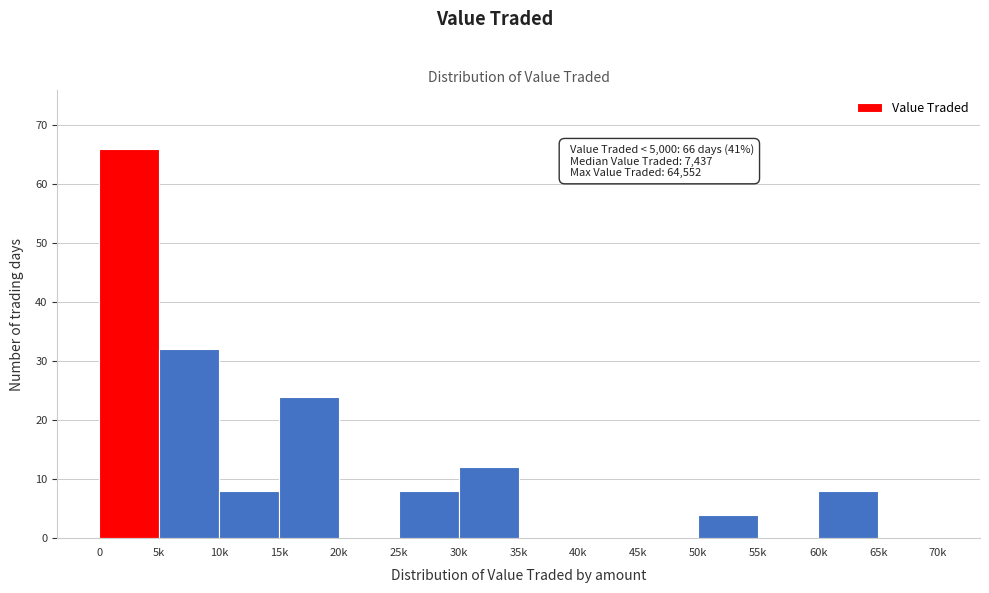

Reading left to right, list all the values displayed in this chart.

0=66	5k=32	10k=8	15k=24	20k=0	25k=8	30k=12	35k=0	40k=0	45k=0	50k=4	55k=0	60k=8	65k=0